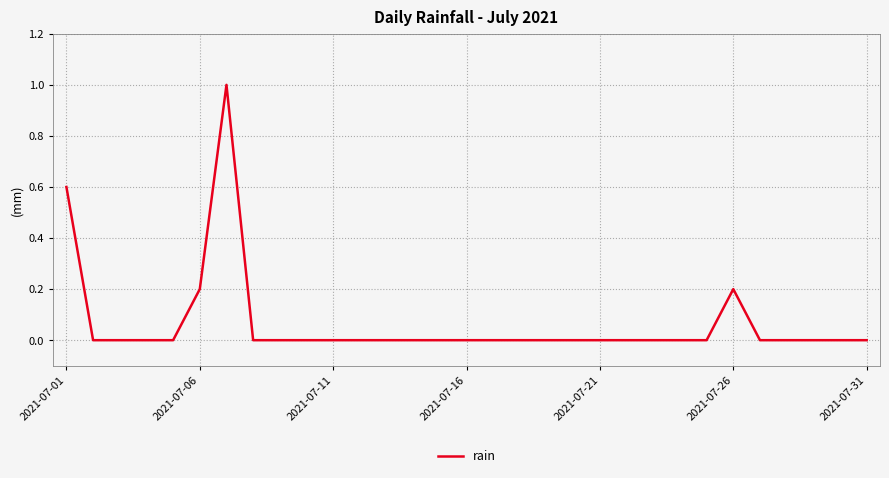

Count the values in the range 0 to 1.

31